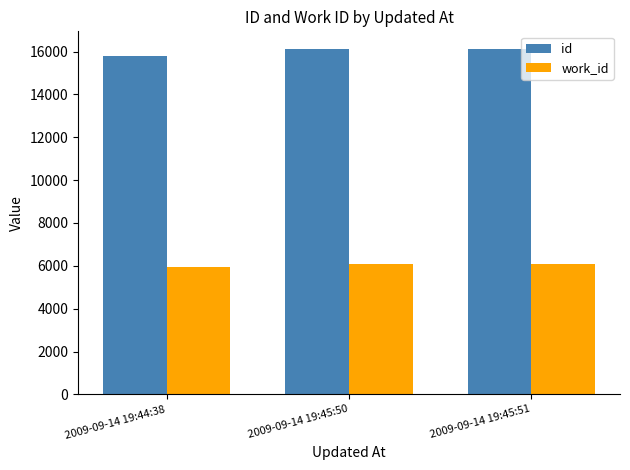

How many categories are shown in the chart?

3